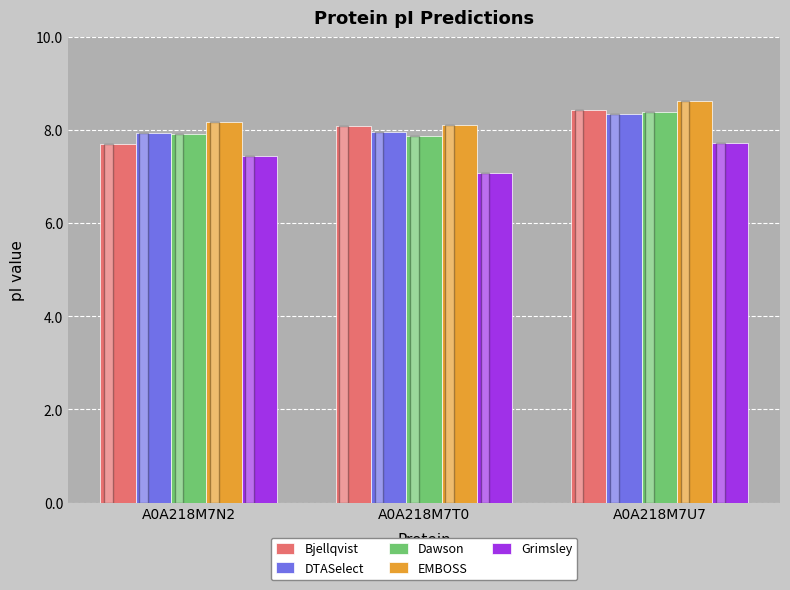

What is the label of the 1st bar from the left?

A0A218M7N2